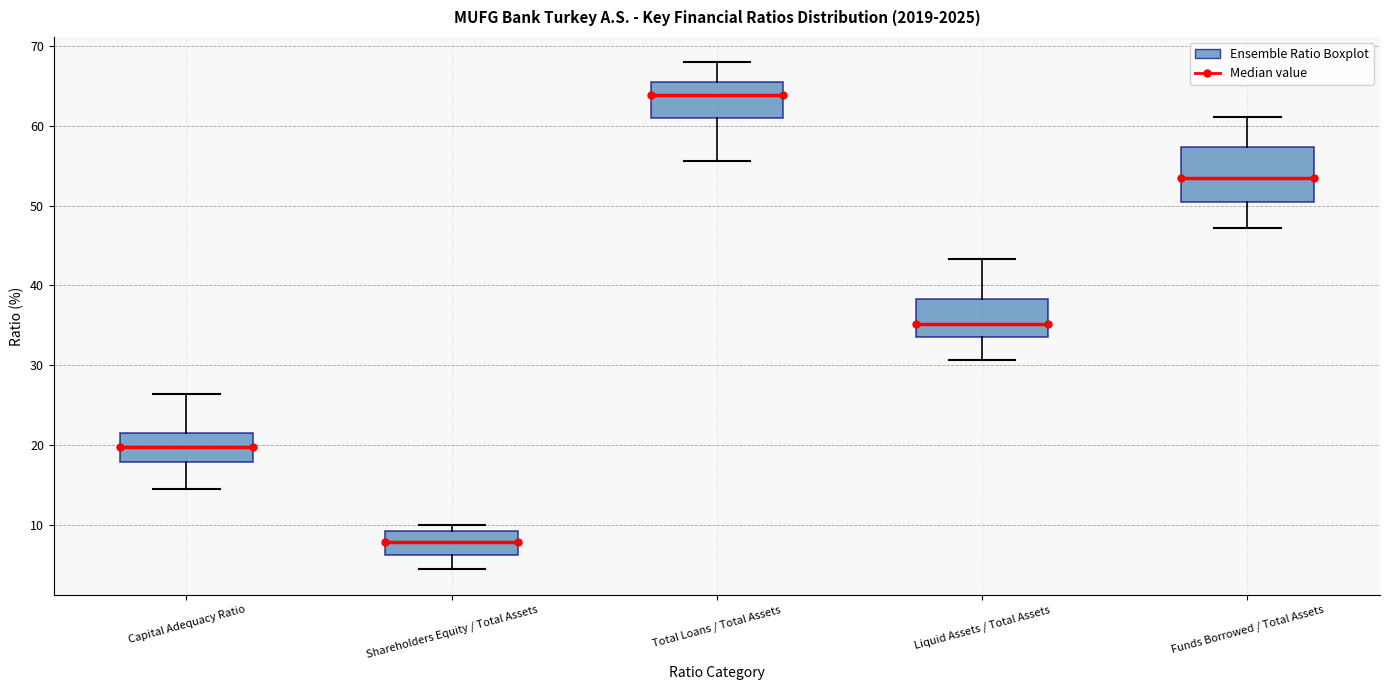

Where does the median line of the box for Funds Borrowed / Total Assets sit on the y-axis? The values are not printed on the chart, so give them approximately, as read against the axis.

53